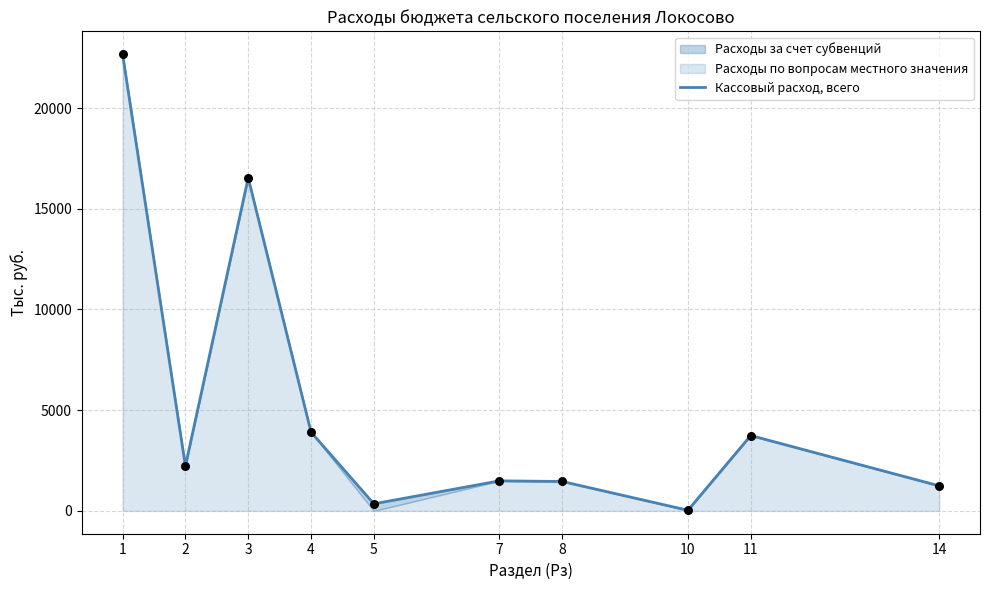

What is the change in value from 3 to 5?

-16189.7